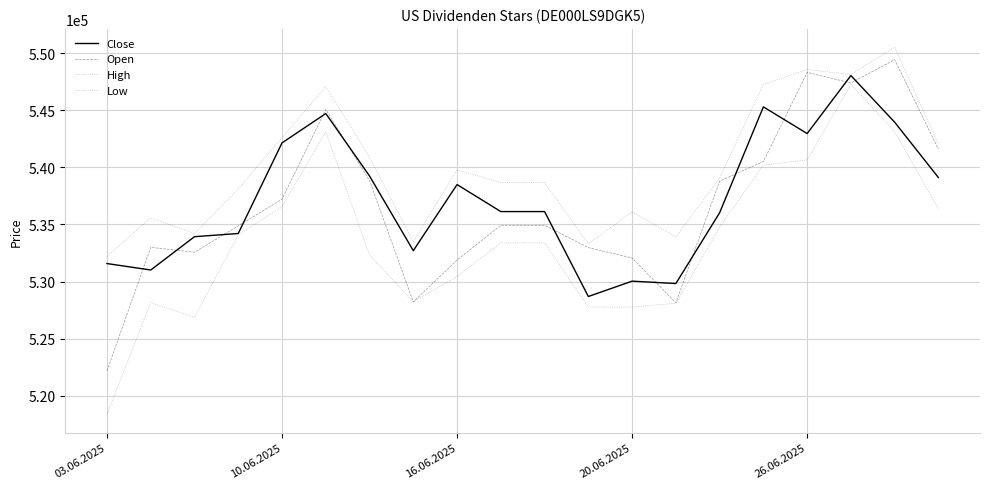

List the series in order of their peak value, lowest first.

Low, Close, Open, High